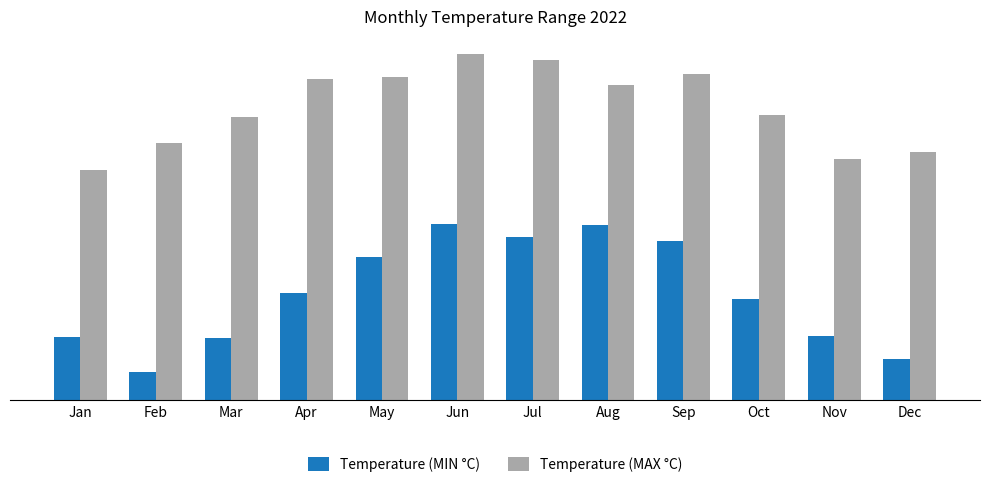

Is the value of Temperature (MIN °C) at Jun greater than the value of Temperature (MAX °C) at Feb?

No